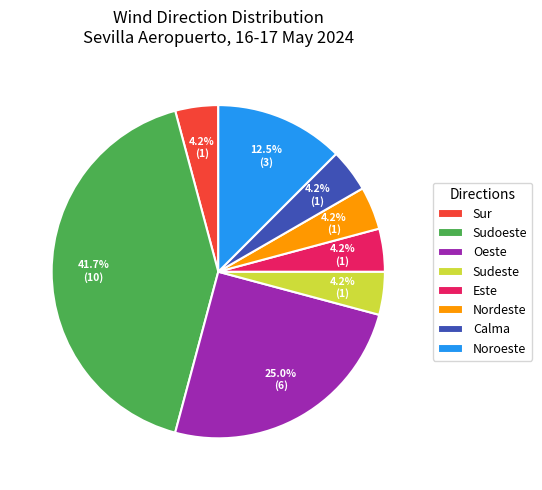

What is the total percentage of Sur and Noroeste?

16.7%